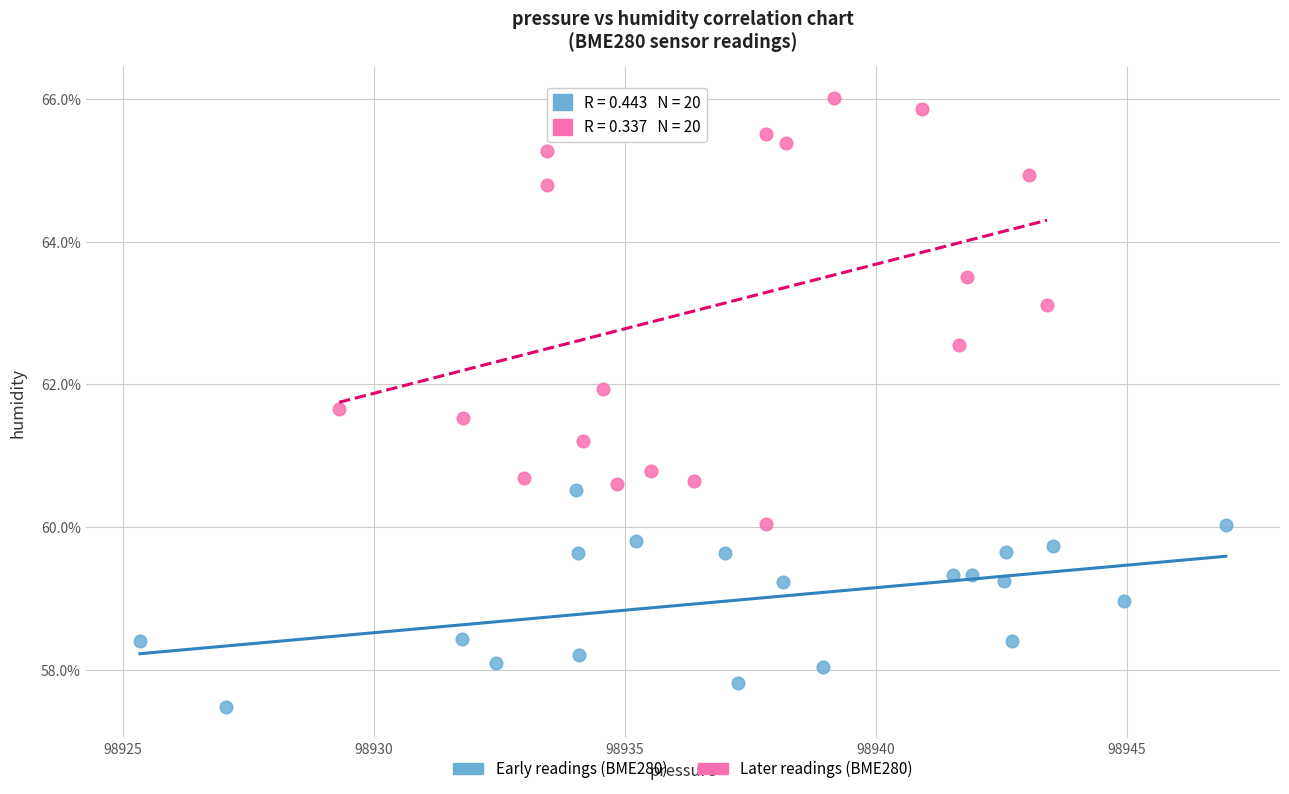

What are all the series names shown in the legend?

Early readings (BME280), Later readings (BME280)